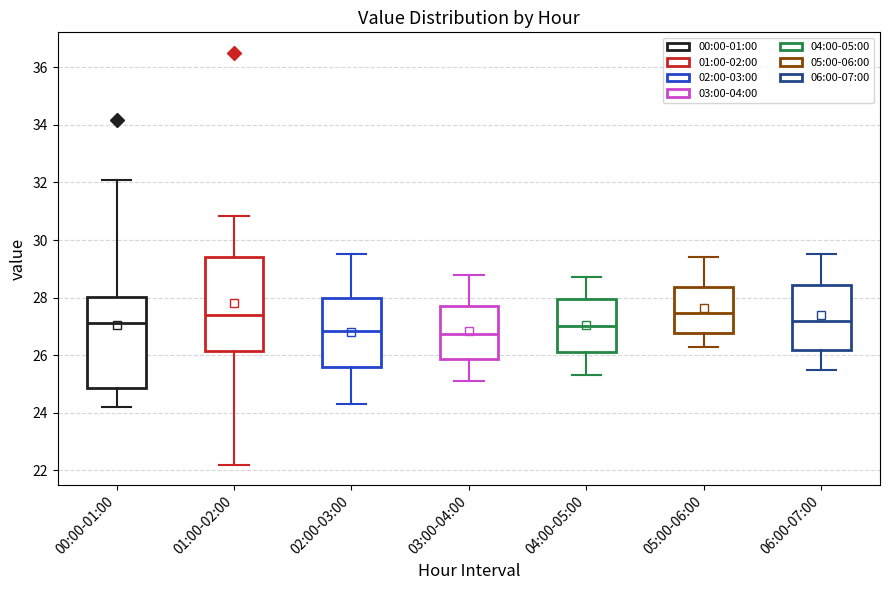

Reading left to right, transcribe this box plot: for each box, give where its median line is, the range the box spans, and where its two whiskers end, as read against the y-axis. The values are not printed on the chart, so give them approximately, as read against the axis.

00:00-01:00: median 27.2, box 24.8 to 28.0, whiskers 24.2 to 32.2
01:00-02:00: median 27.4, box 26.2 to 29.4, whiskers 22.2 to 30.8
02:00-03:00: median 26.8, box 25.6 to 28.0, whiskers 24.4 to 29.6
03:00-04:00: median 26.8, box 25.8 to 27.8, whiskers 25.2 to 28.8
04:00-05:00: median 27.0, box 26.2 to 28.0, whiskers 25.4 to 28.8
05:00-06:00: median 27.4, box 26.8 to 28.4, whiskers 26.4 to 29.4
06:00-07:00: median 27.2, box 26.2 to 28.4, whiskers 25.6 to 29.6